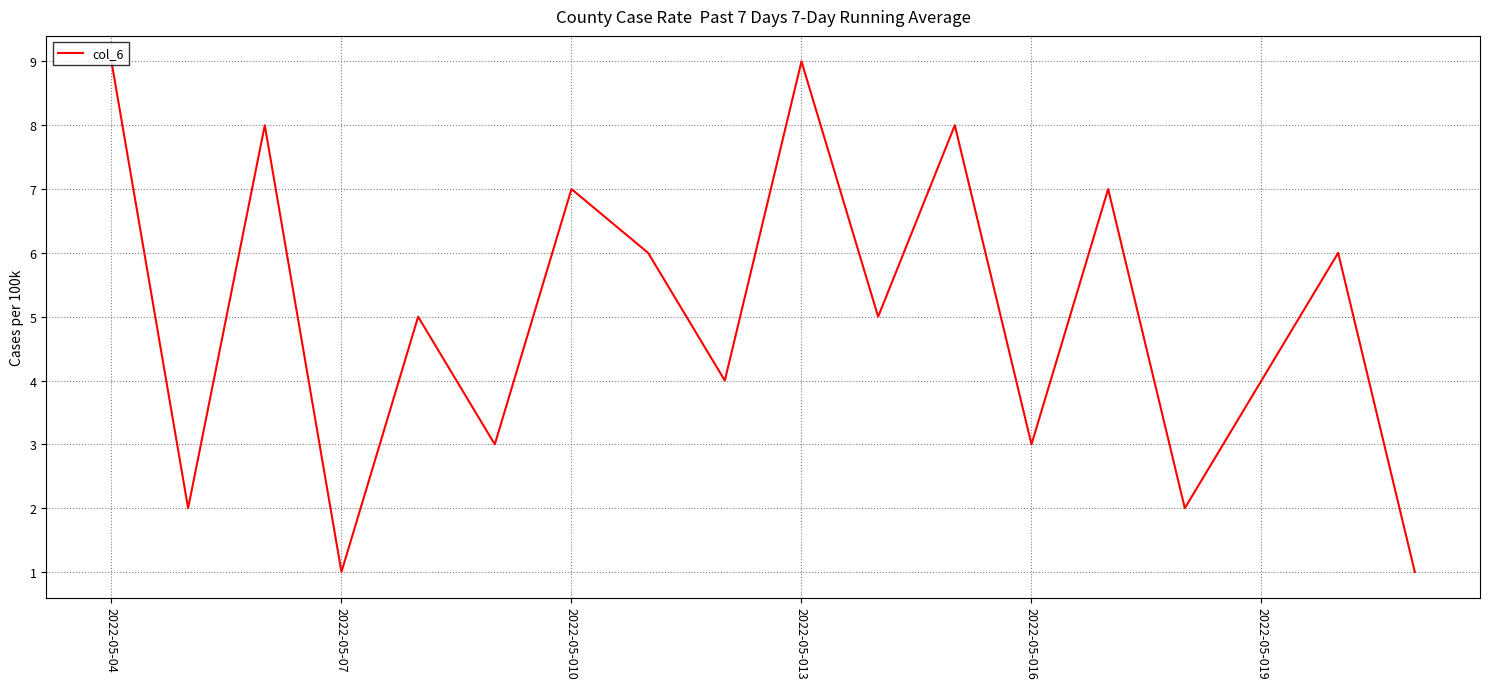

What is the difference between the maximum and minimum values?

8